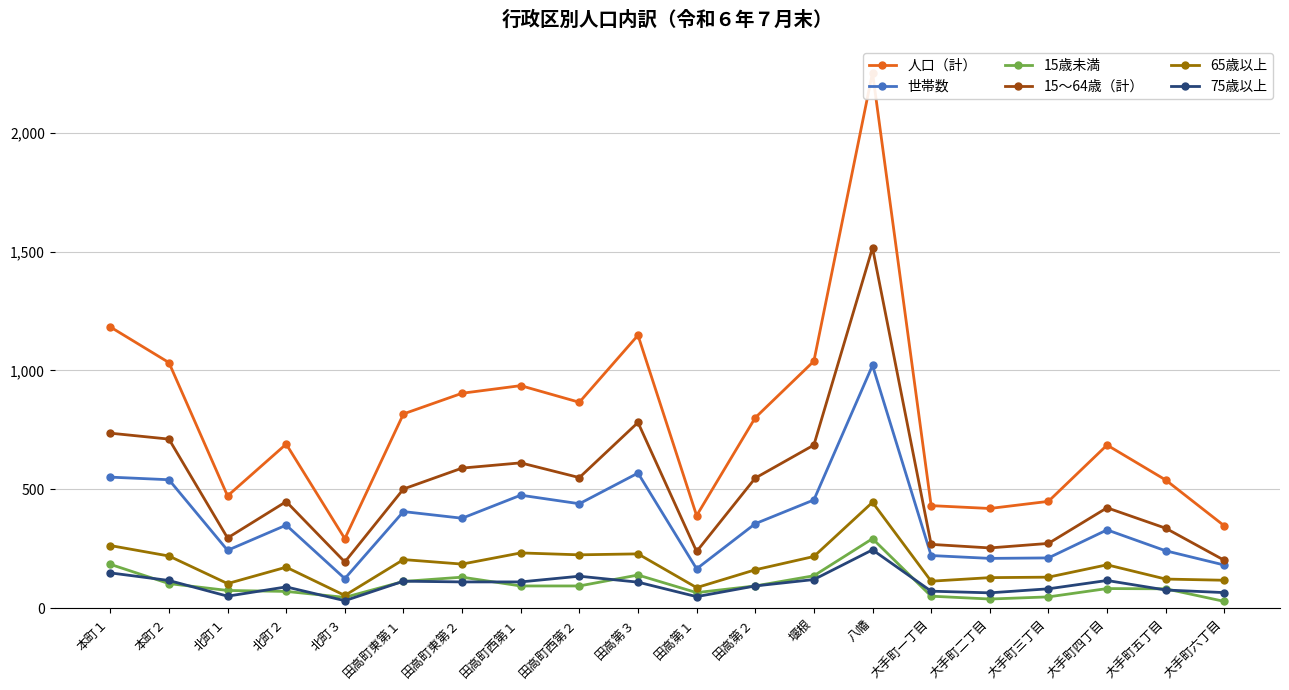

How many values in the 15歳未満 series exceed 93?

7